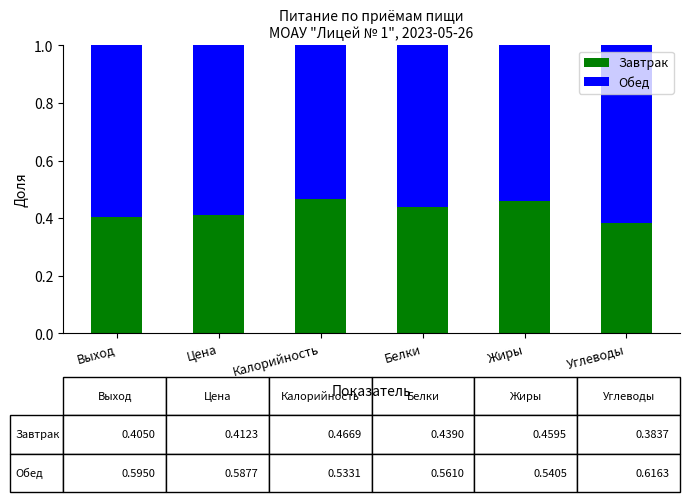

What is the sum of the Завтрак values at Углеводы and Цена?

0.8